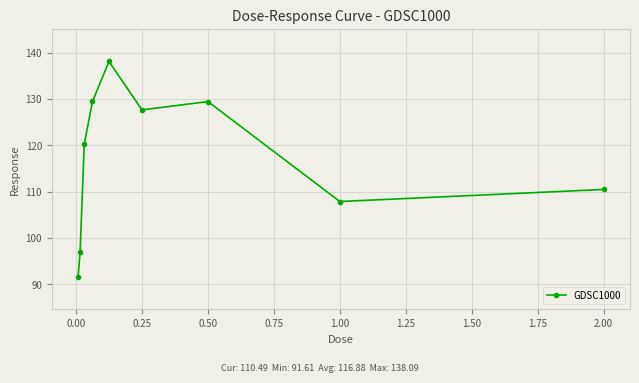

What is the smallest value displayed?

91.6